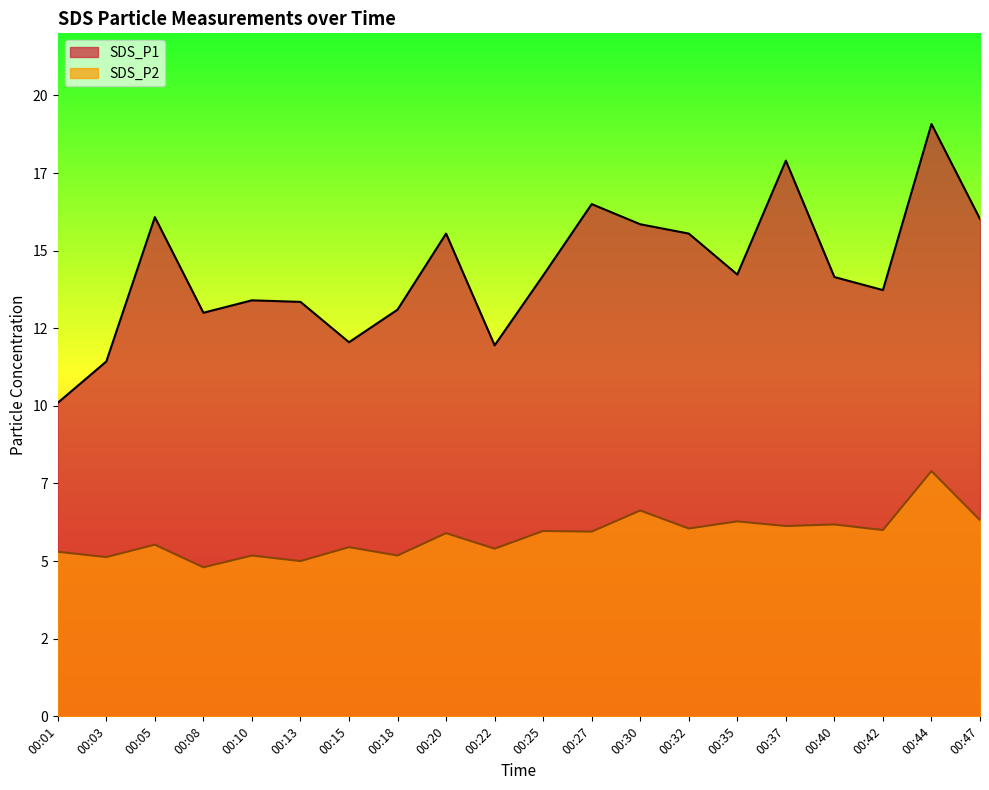

What is the sum of all SDS_P1 values?

287.2